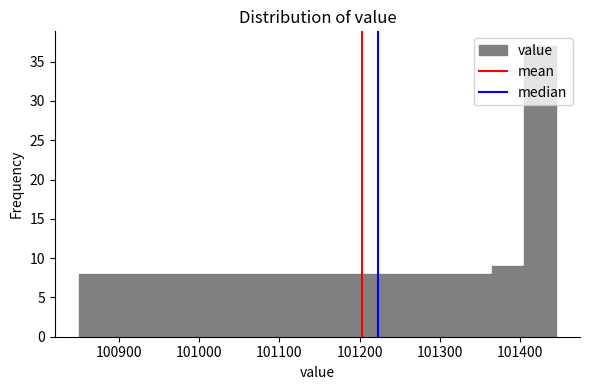

Around what value on the x-axis is the tallest bar? Give the approximate position of its centre, as read against the axis.

101420